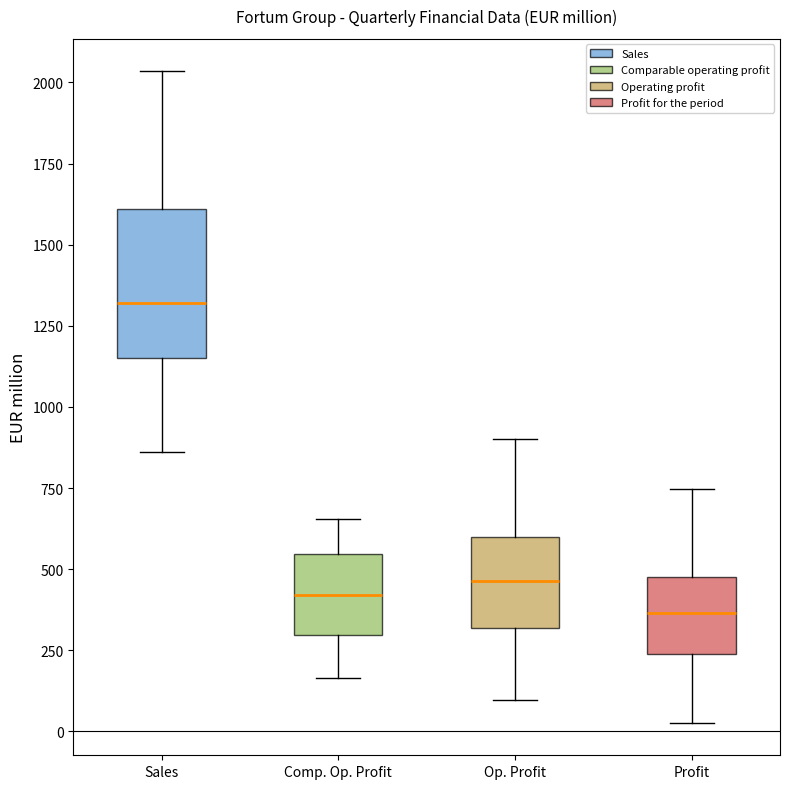

Reading left to right, transcribe this box plot: for each box, give where its median line is, the range the box spans, and where its two whiskers end, as read against the y-axis. The values are not printed on the chart, so give them approximately, as read against the axis.

Sales: median 1300, box 1150 to 1600, whiskers 850 to 2050
Comp. Op. Profit: median 400, box 300 to 550, whiskers 150 to 650
Op. Profit: median 450, box 300 to 600, whiskers 100 to 900
Profit: median 350, box 250 to 500, whiskers 50 to 750